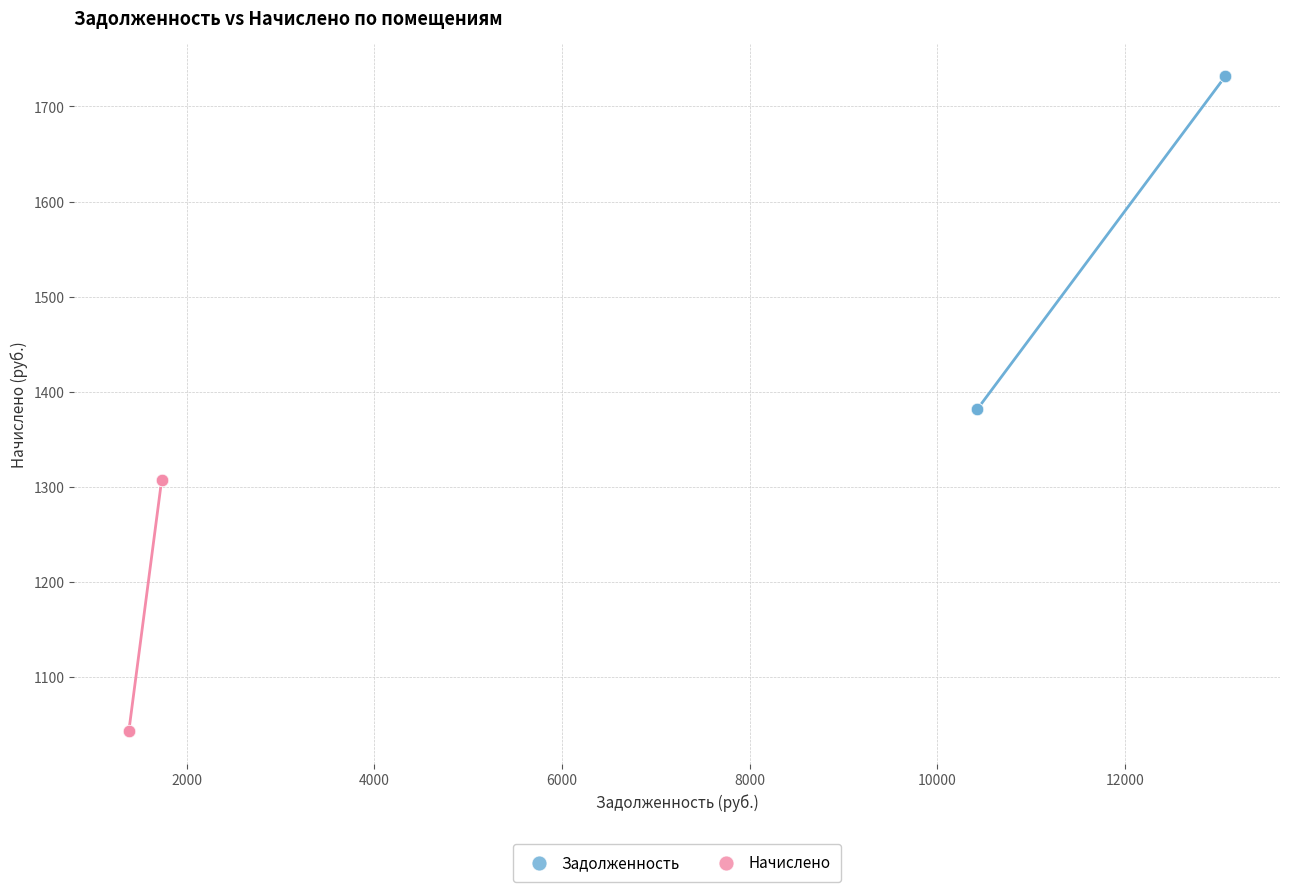

Which series reaches the maximum Y coordinate?

Задолженность